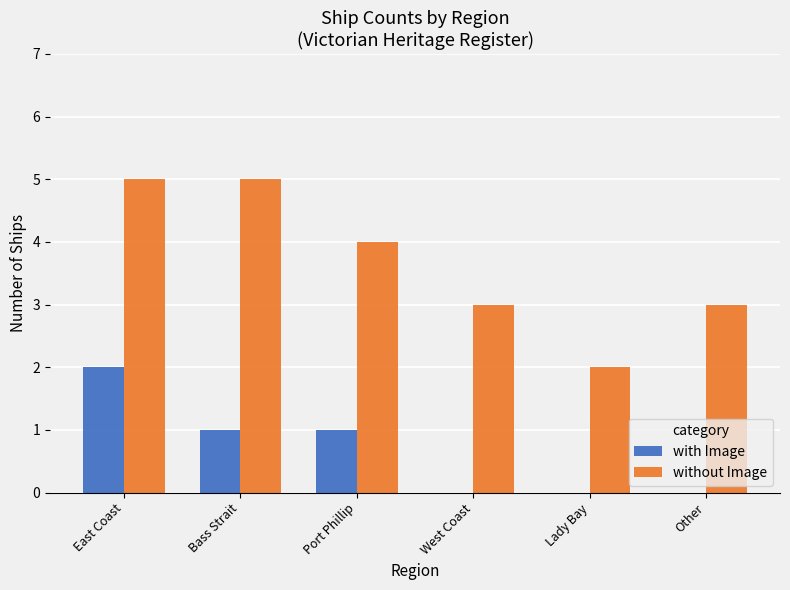

At which category is the sum across all series the highest?

East Coast